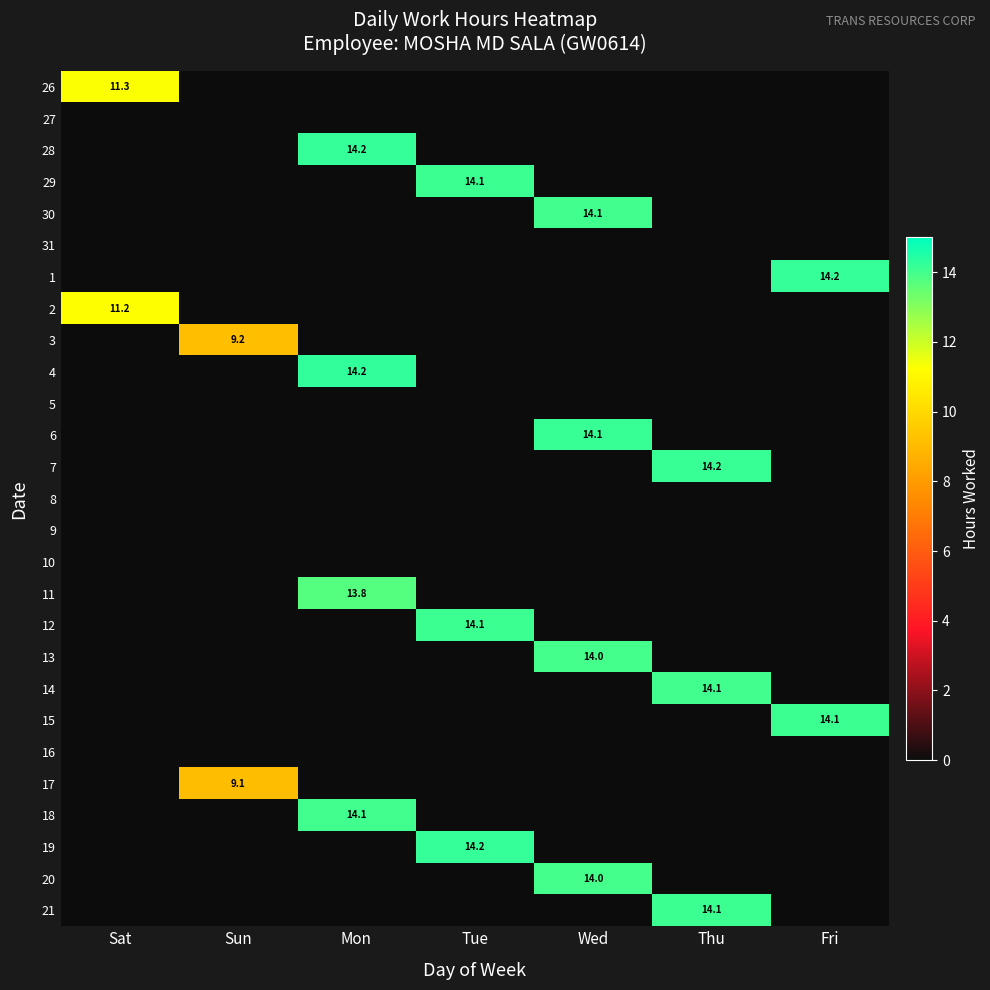

Which has a higher value, Sat or Sun?

Sat